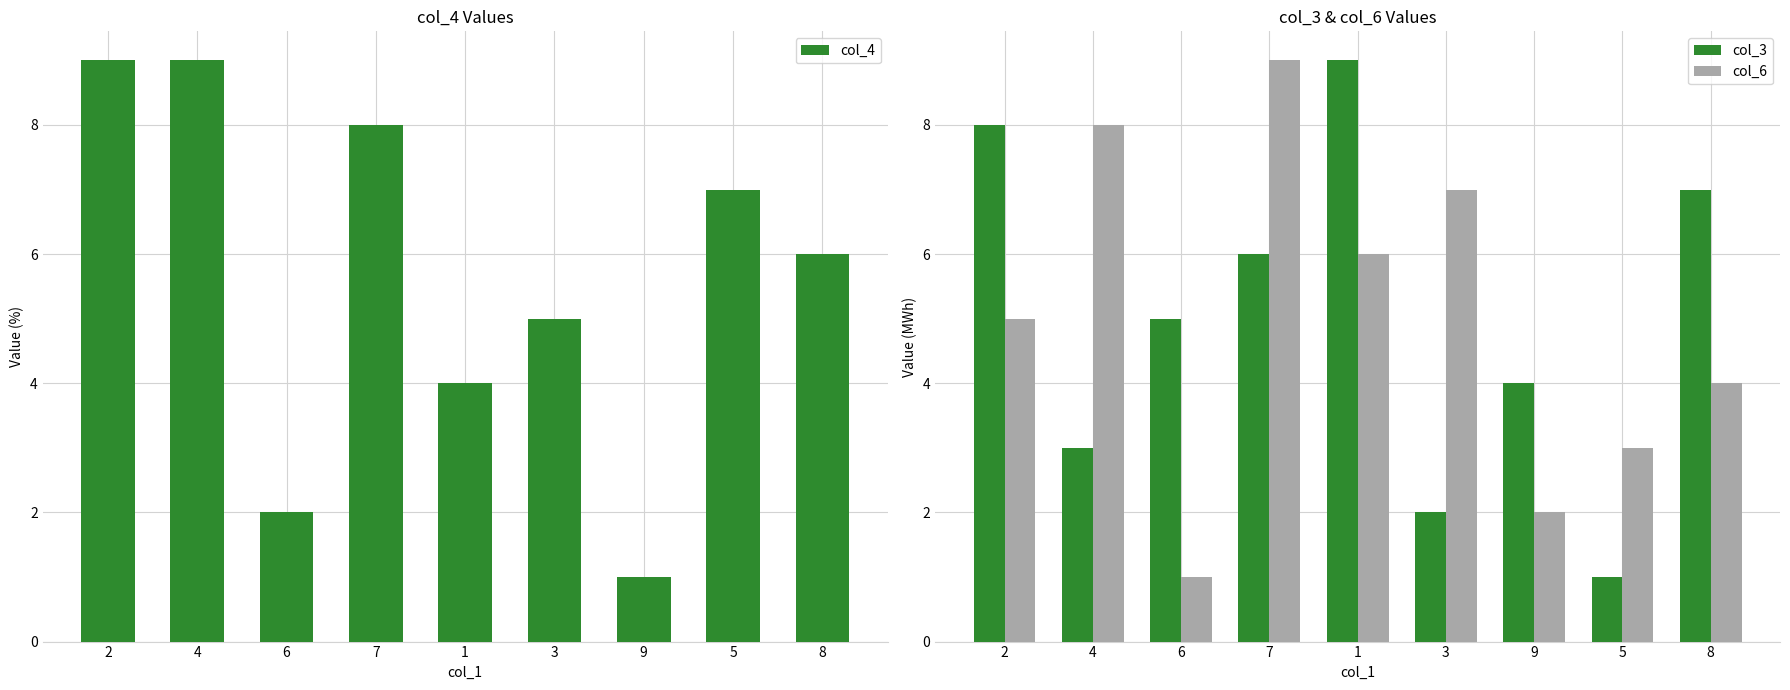

What is the difference between the maximum and second lowest values in the col_6 series?

7